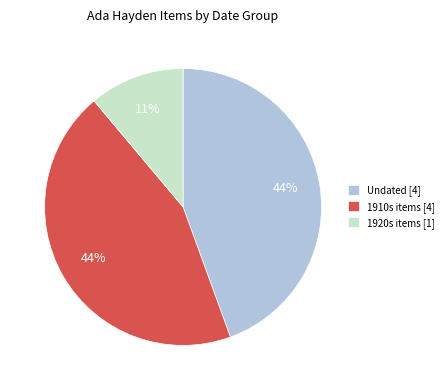

How many slices are in this pie chart?

3